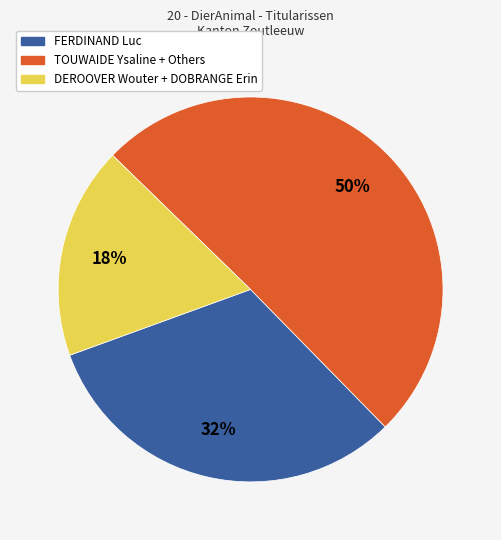

To the nearest percent, what is the average slice percentage?

33%